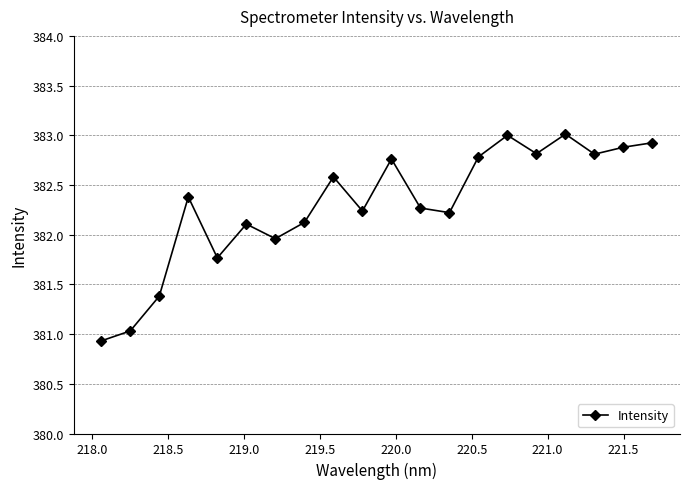

How many points are higher than both their immediate neighbors (excluding endpoints)?

6